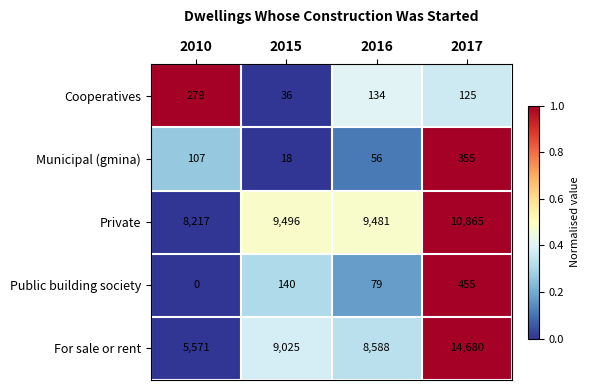

At how many categories does at least one series exceed 0?

4